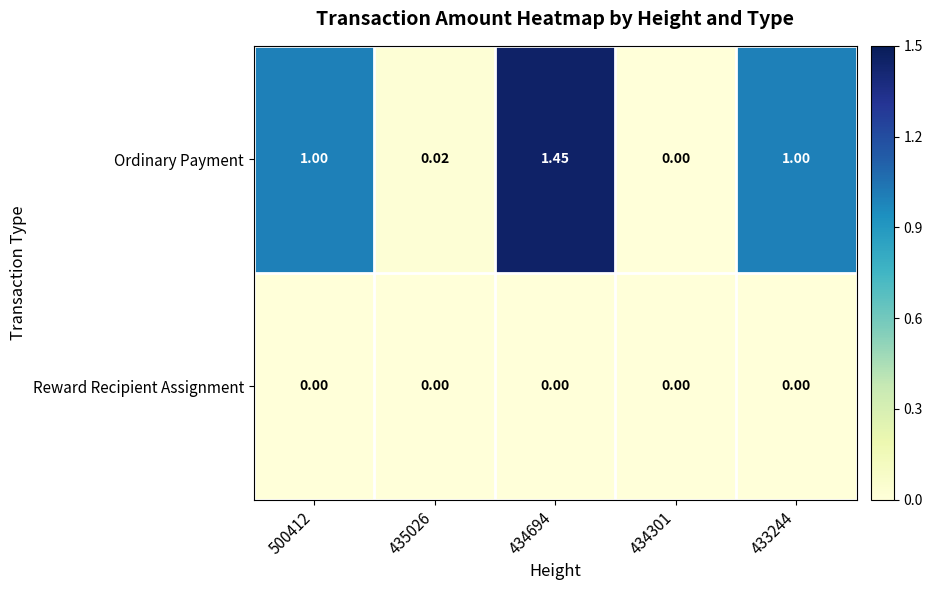

Which series has the widest spread of values?

Ordinary Payment